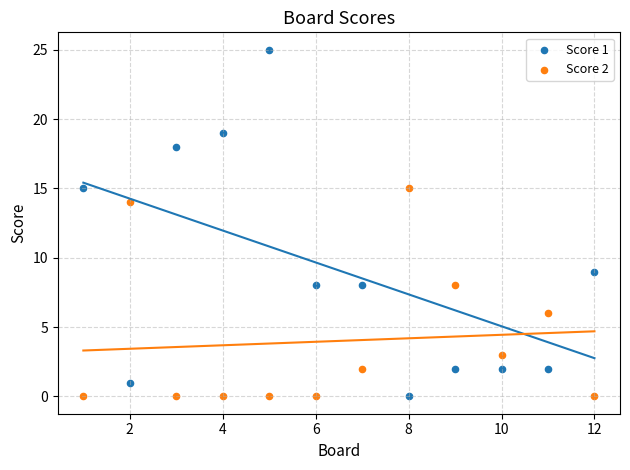

Which series has the widest spread of Y values?

Score 1